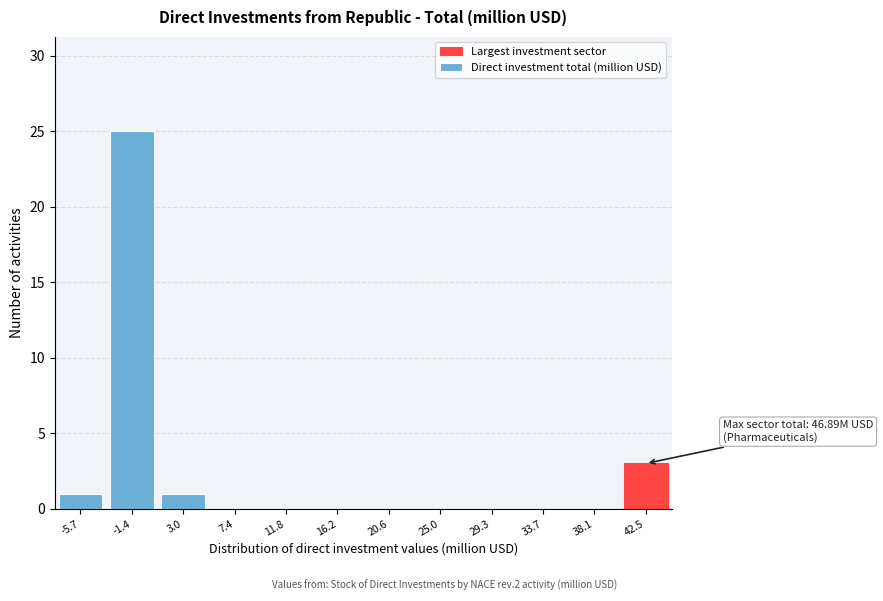

Reading left to right, what are all the values shown in this chart?

-5.7=1	-1.4=25	3.0=1	7.4=0	11.8=0	16.2=0	20.6=0	25.0=0	29.3=0	33.7=0	38.1=0	42.5=3